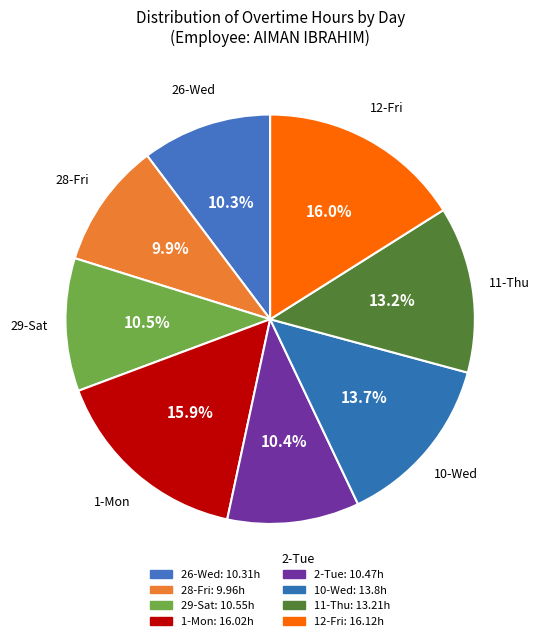

What is the smallest slice in the pie chart?

28-Fri